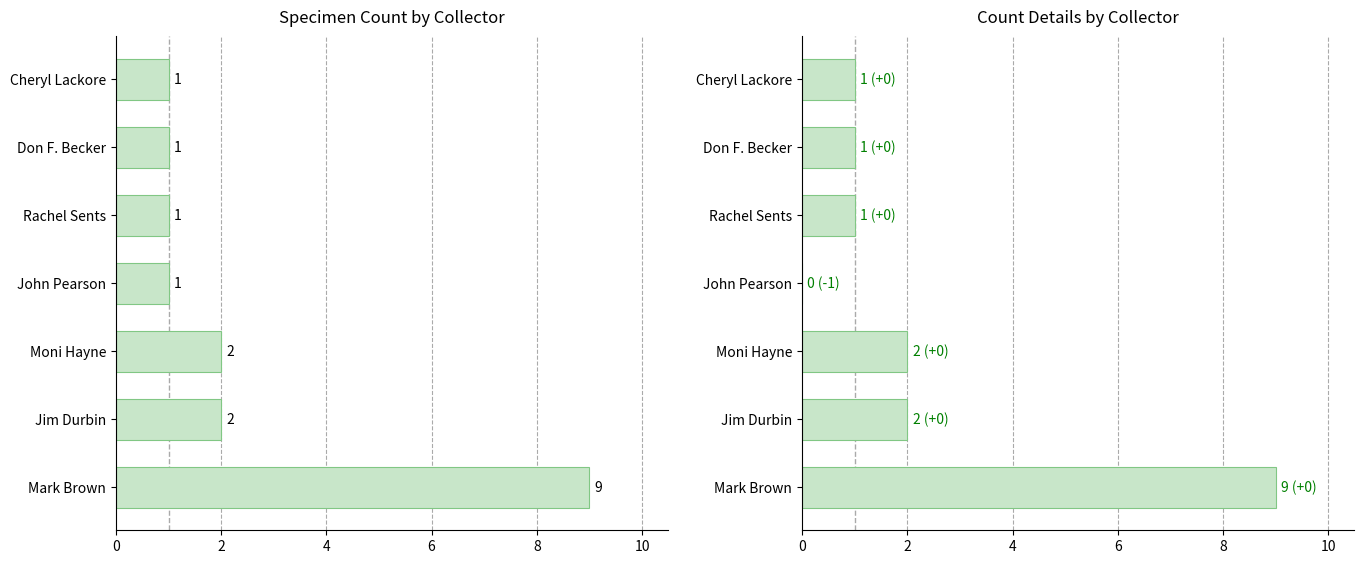

Between 0 and 4, which series saw the biggest shift?

Count by Collector